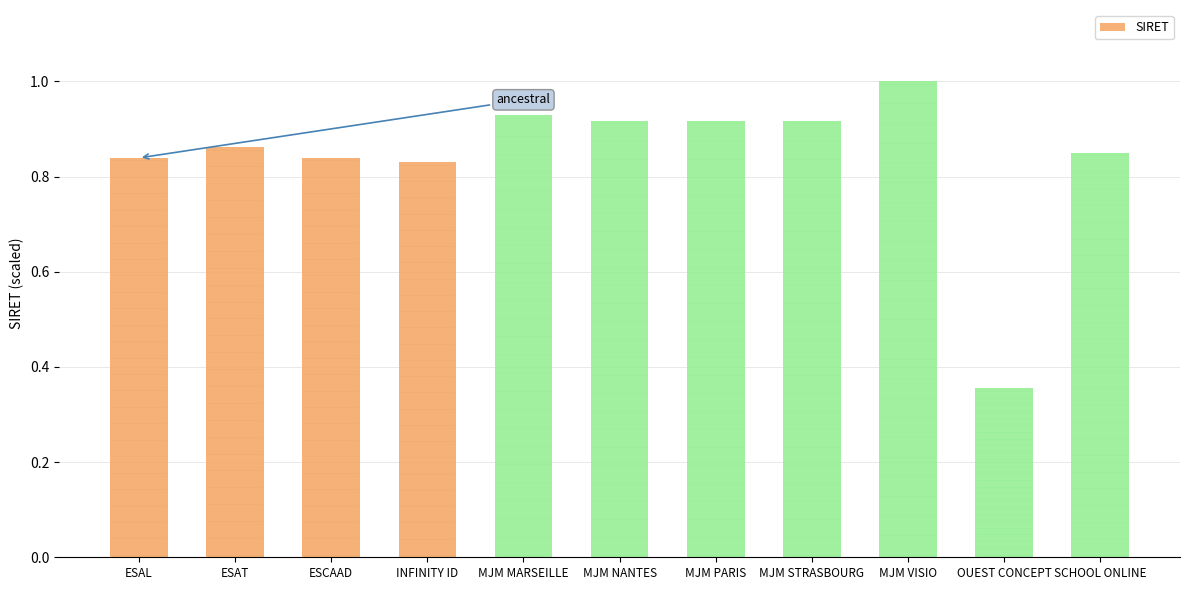

Which has a higher value, MJM MARSEILLE or MJM NANTES?

MJM MARSEILLE